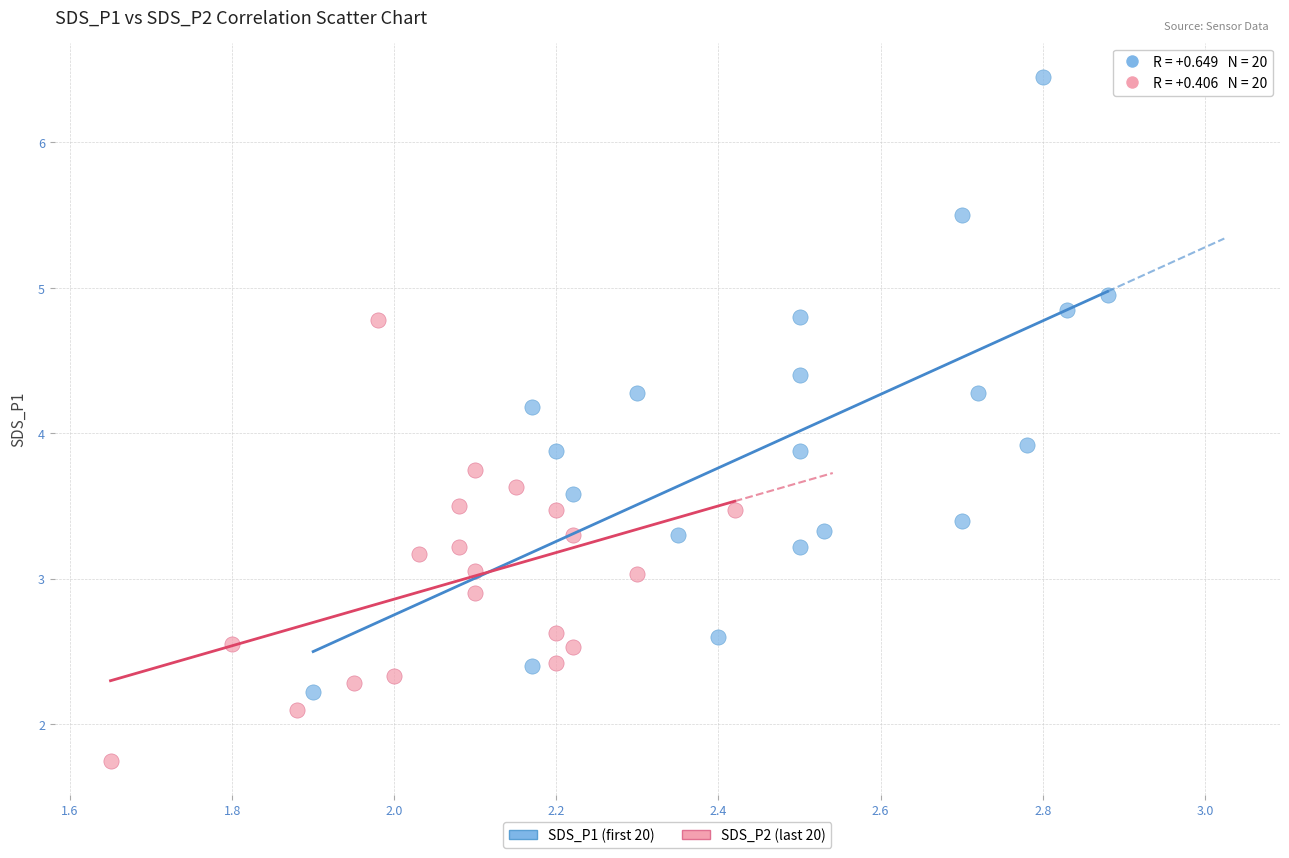

Which series contains the highest Y value?

SDS_P1 (first 20)